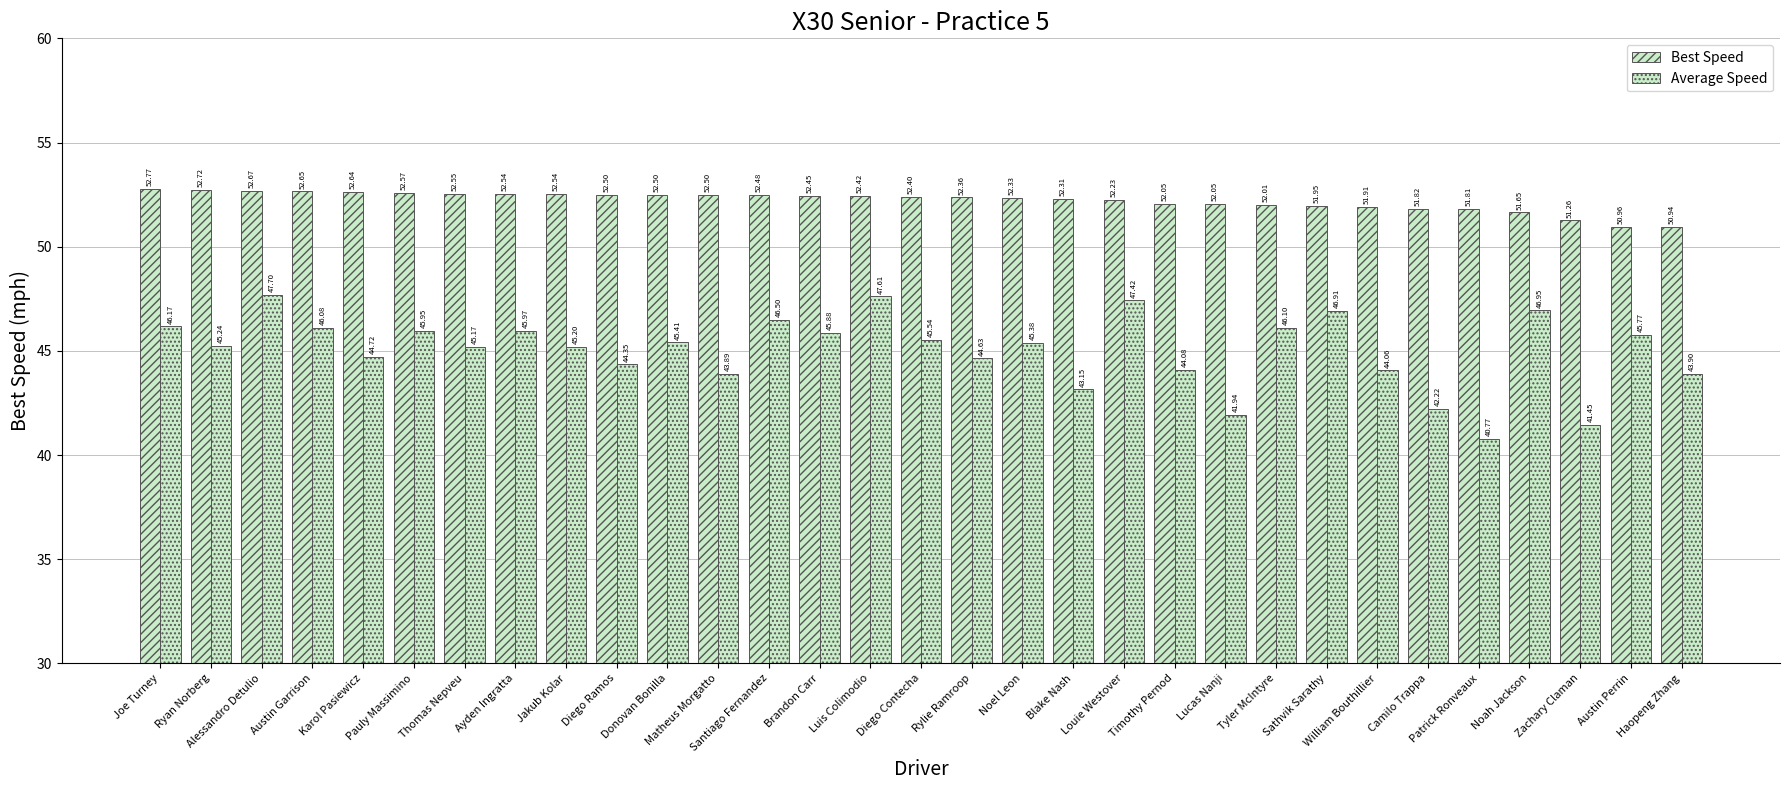

What position from the left is Patrick Ronveaux?

27